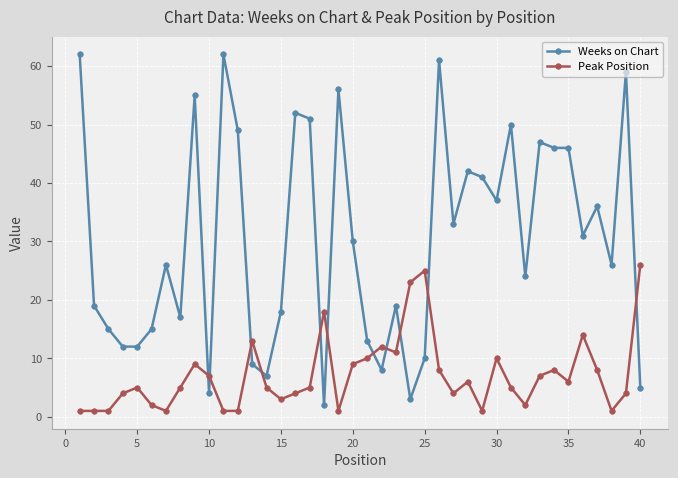

Which series has the widest spread of values?

Weeks on Chart